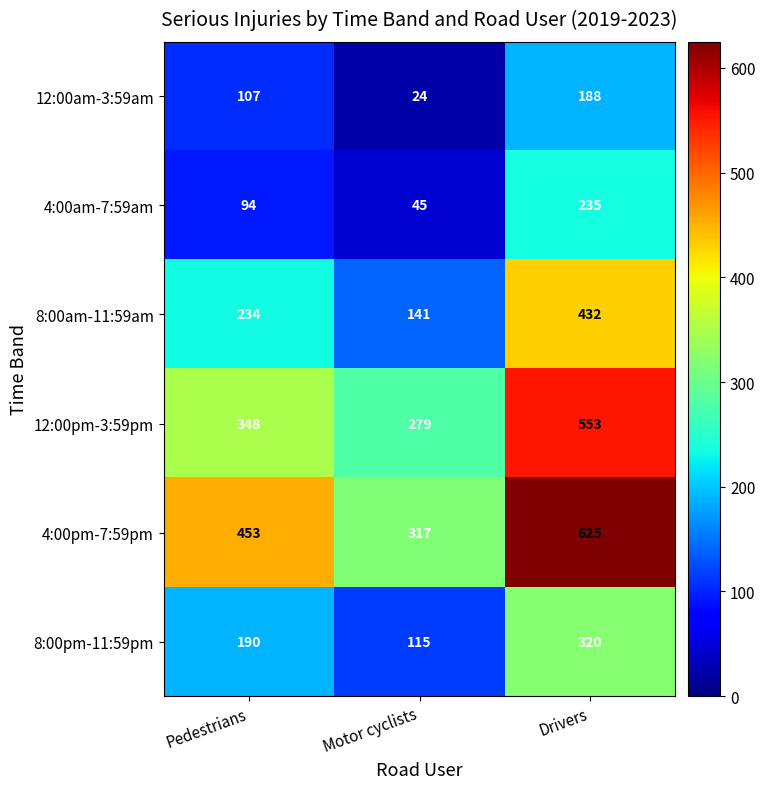

Reading right to left, what are all the values shown in this chart?

12:00am-3:59am: 188	24	107
4:00am-7:59am: 235	45	94
8:00am-11:59am: 432	141	234
12:00pm-3:59pm: 553	279	348
4:00pm-7:59pm: 625	317	453
8:00pm-11:59pm: 320	115	190